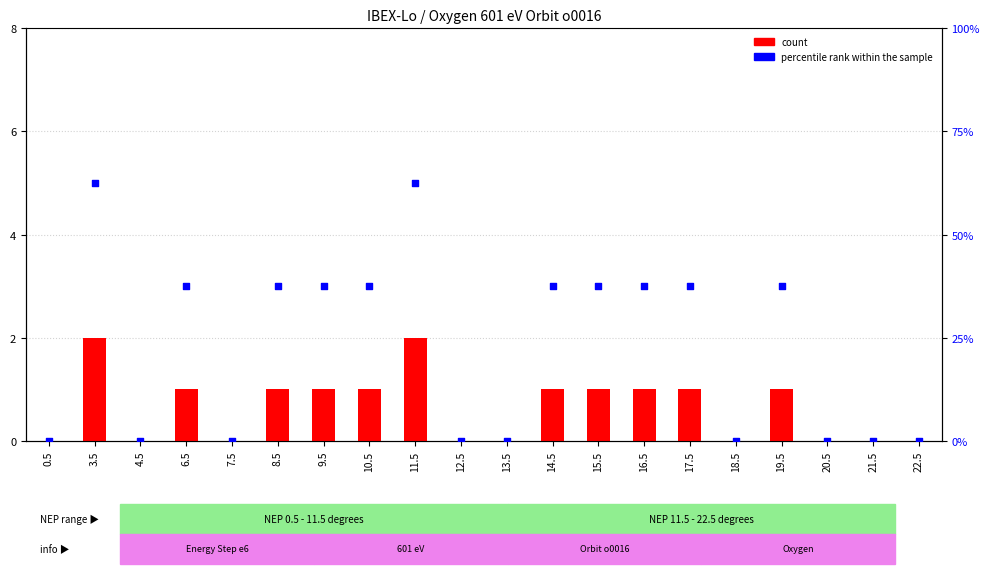

What are all the series names shown in the legend?

count, percentile rank within the sample